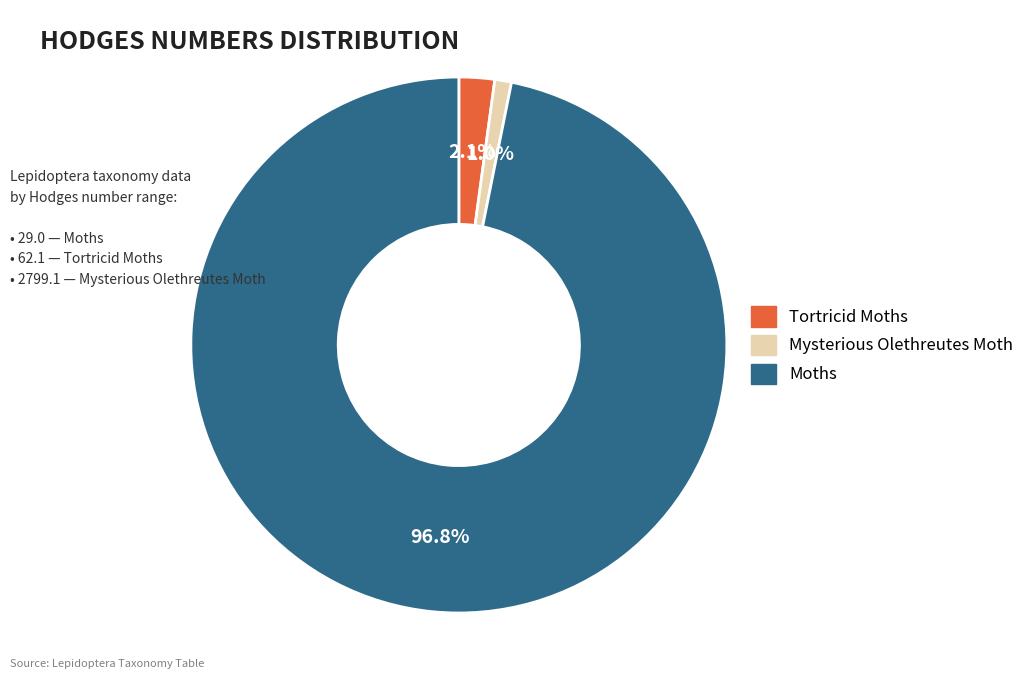

Which category has the smallest portion of the pie?

Mysterious Olethreutes Moth